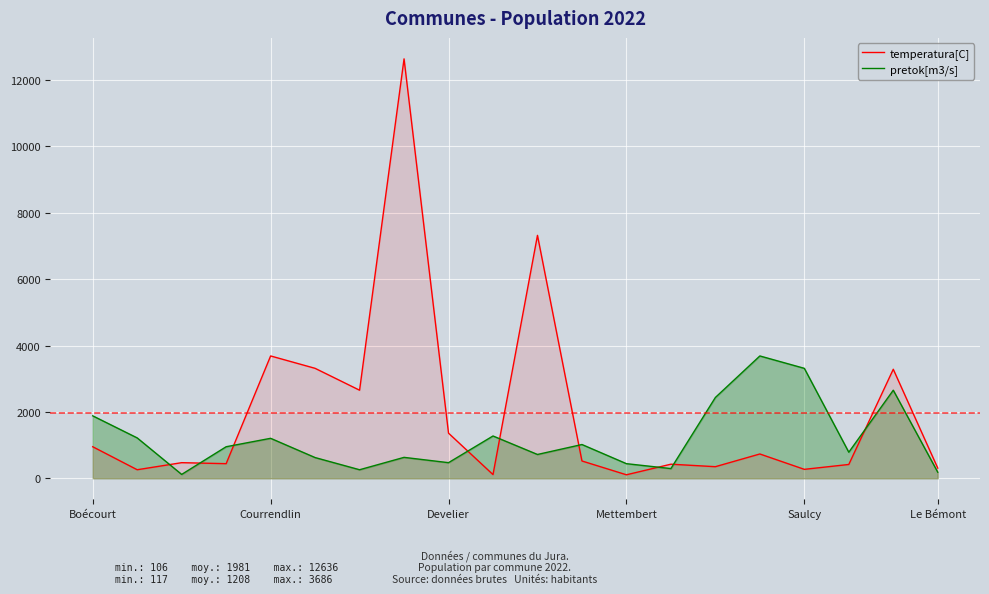

Which category has the highest value across all series?

7